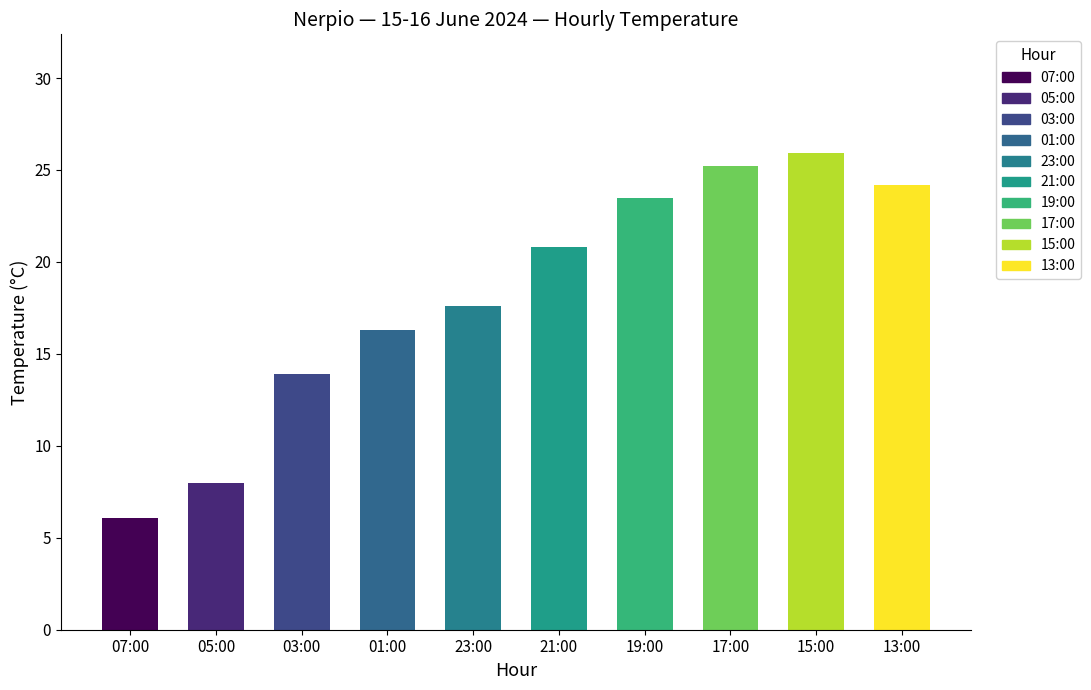

Reading left to right, what are all the values shown in this chart?

6.1	8.0	13.9	16.3	17.6	20.8	23.5	25.2	25.9	24.2